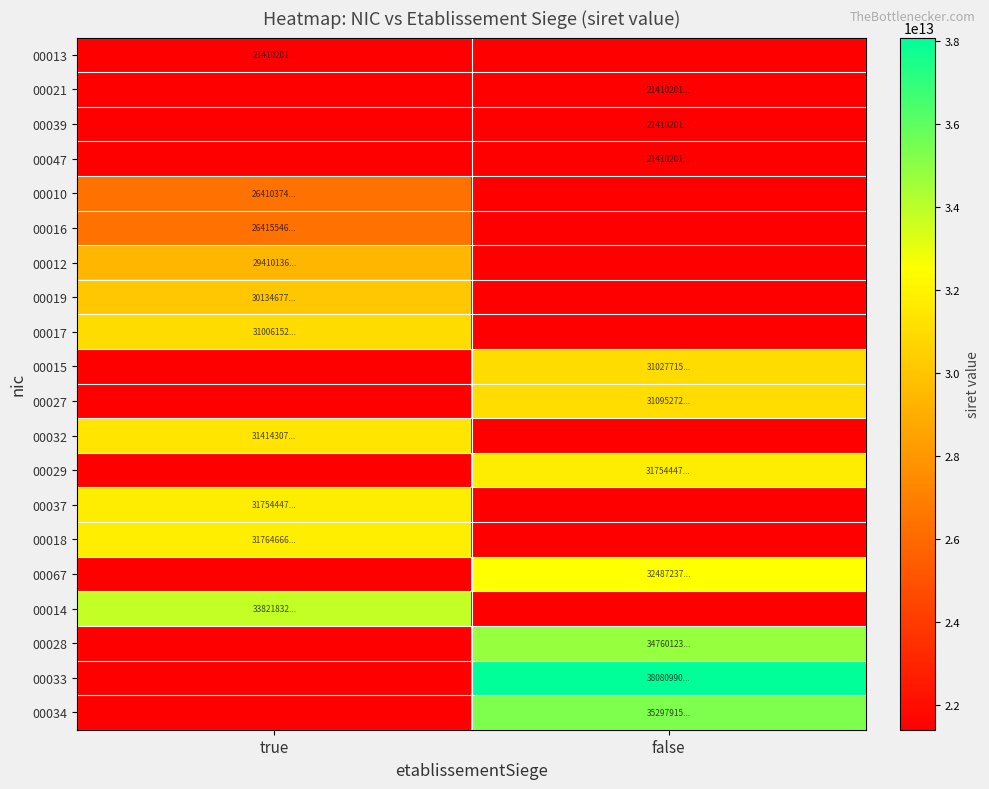

At which category is the sum across all series the highest?

false